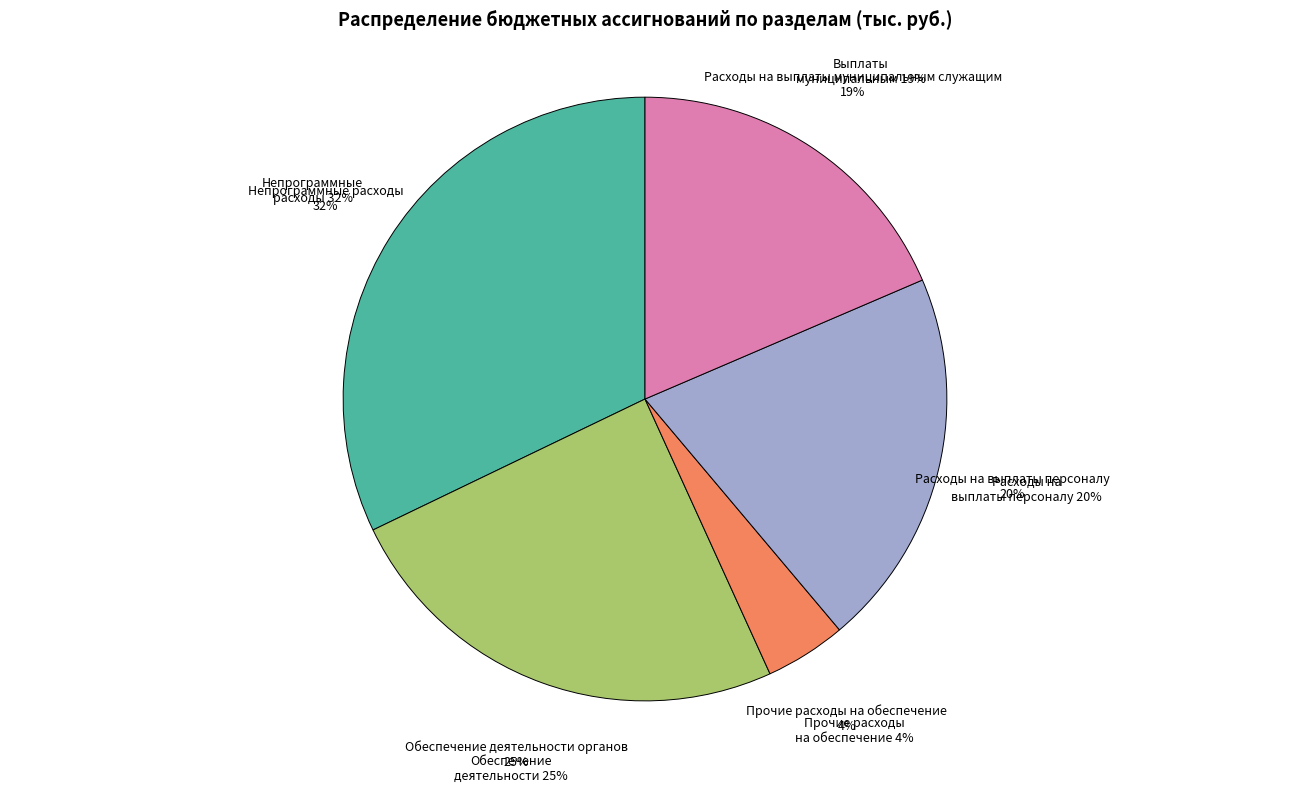

What is the ratio of the value at Расходы на выплаты муниципальным служащим to the value at Обеспечение деятельности органов?

0.8